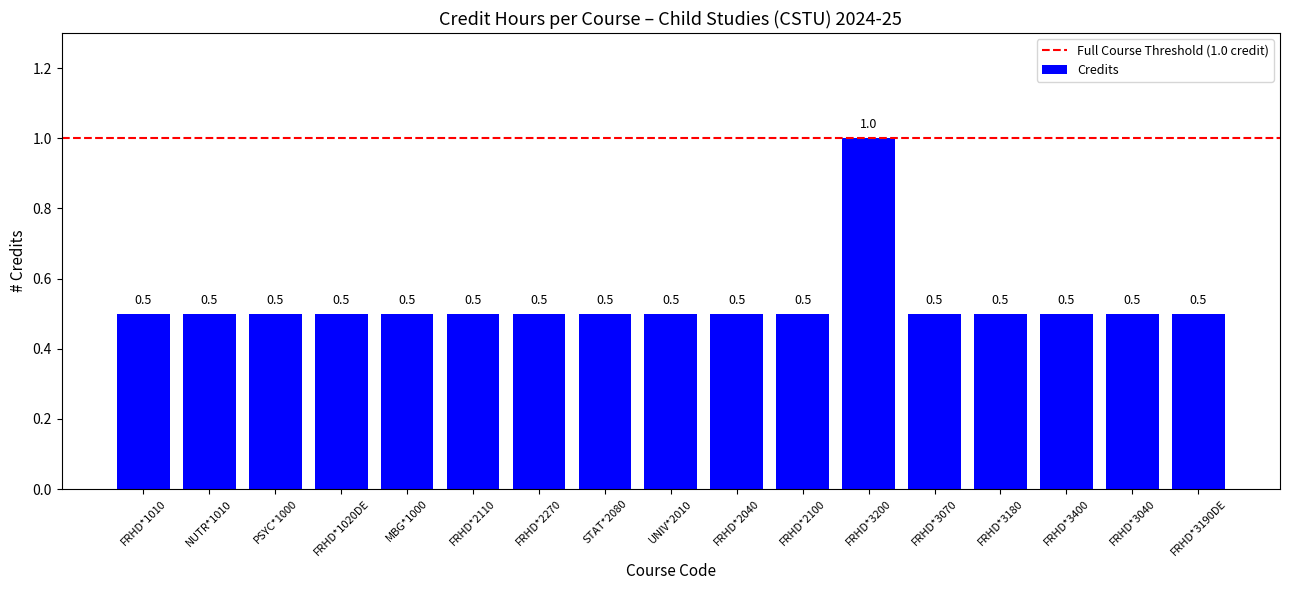

What is the value of the 6th bar from the left?

0.5